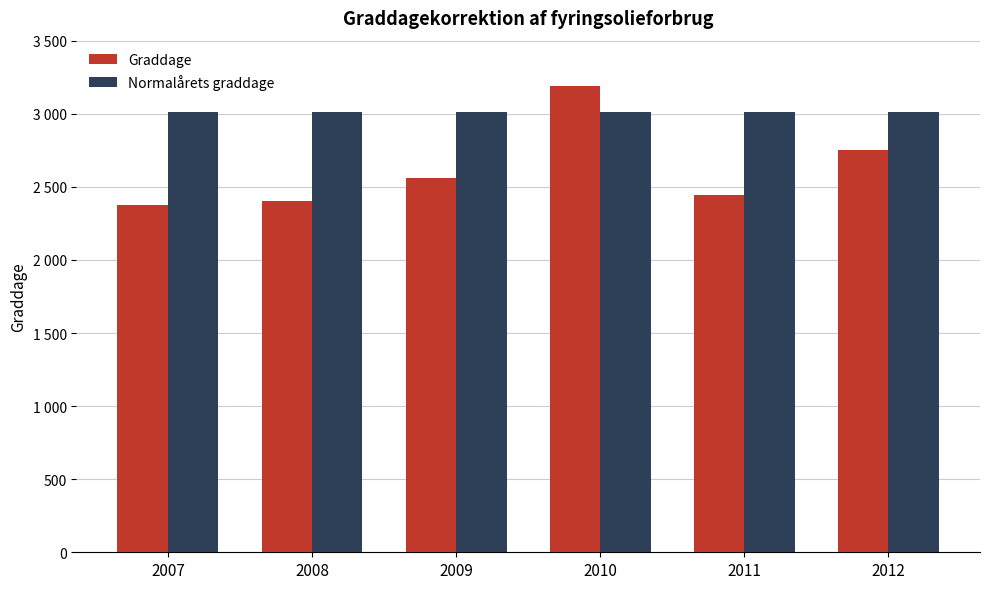

What are all the series names shown in the legend?

Graddage, Normalårets graddage